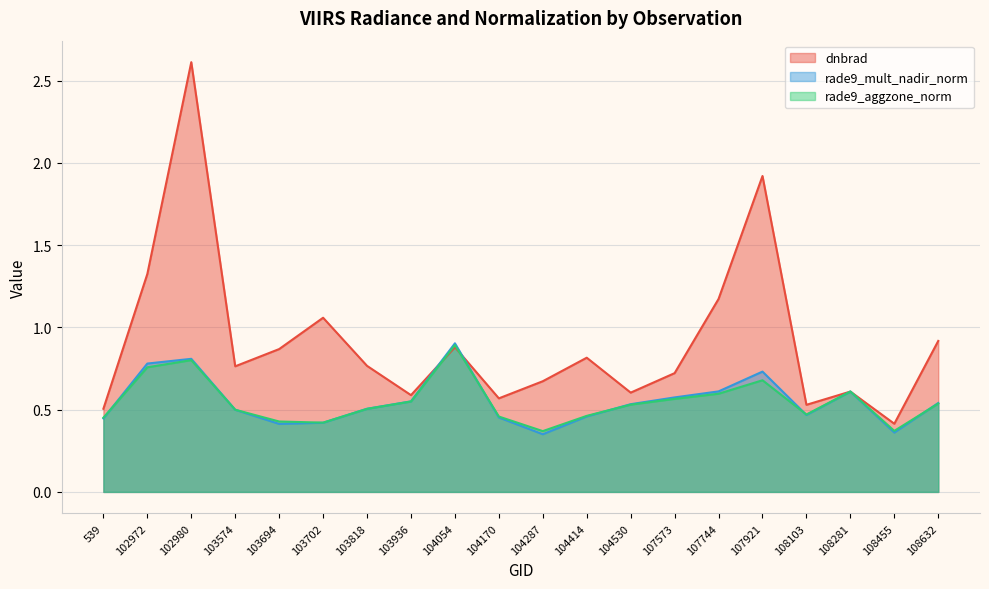

The rade9_aggzone_norm series shows 0.4 at 103702. True or false?

True